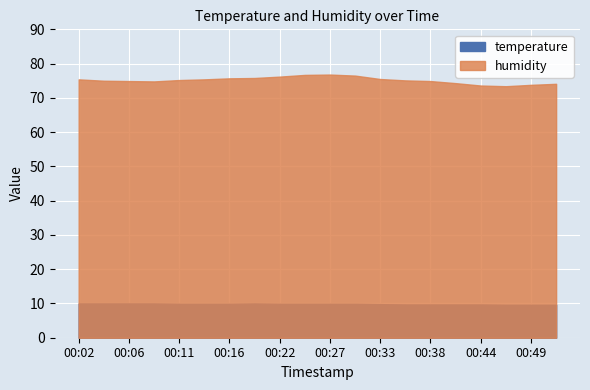

Which series has the largest total across all categories?

humidity